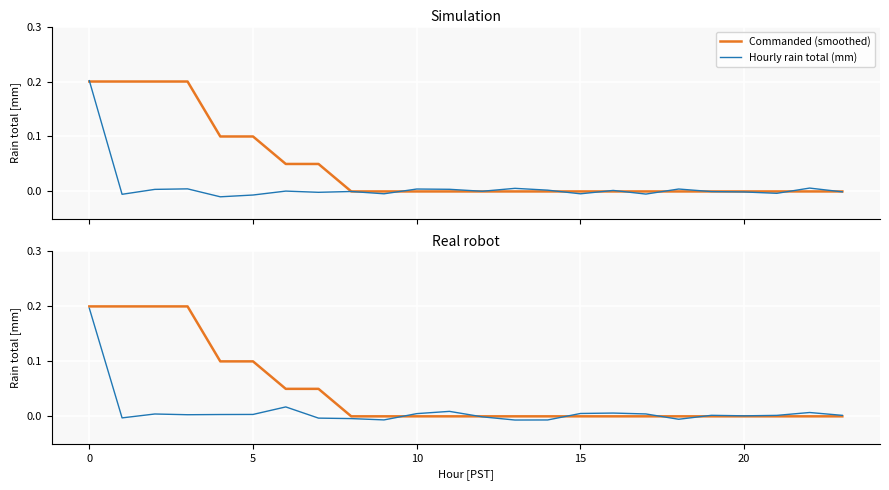

How many lines are shown in the chart?

2